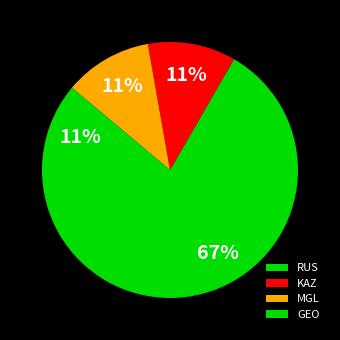

What is the ratio of the value at KAZ to the value at GEO?

1.0